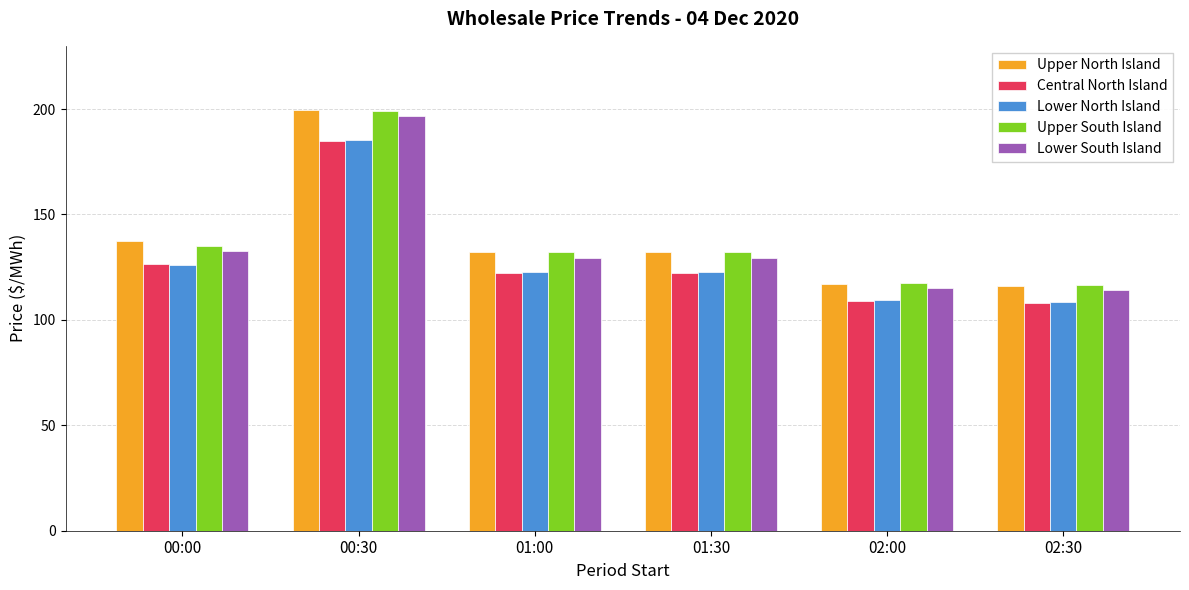

At which category is the sum across all series the highest?

00:30